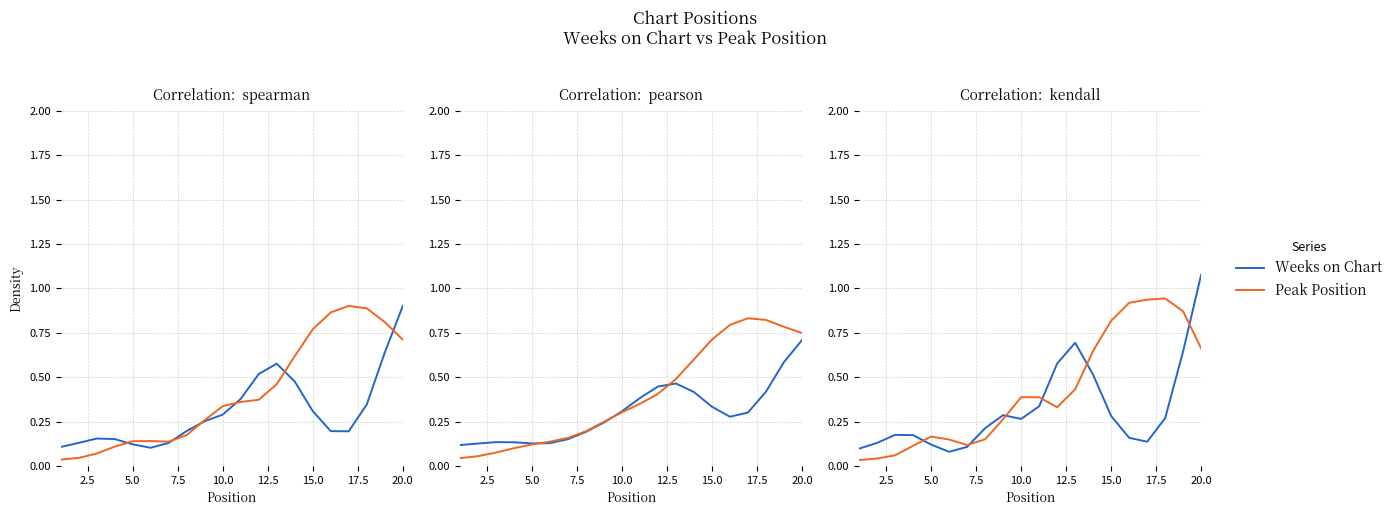

What is the minimum value for Weeks on Chart?

0.1